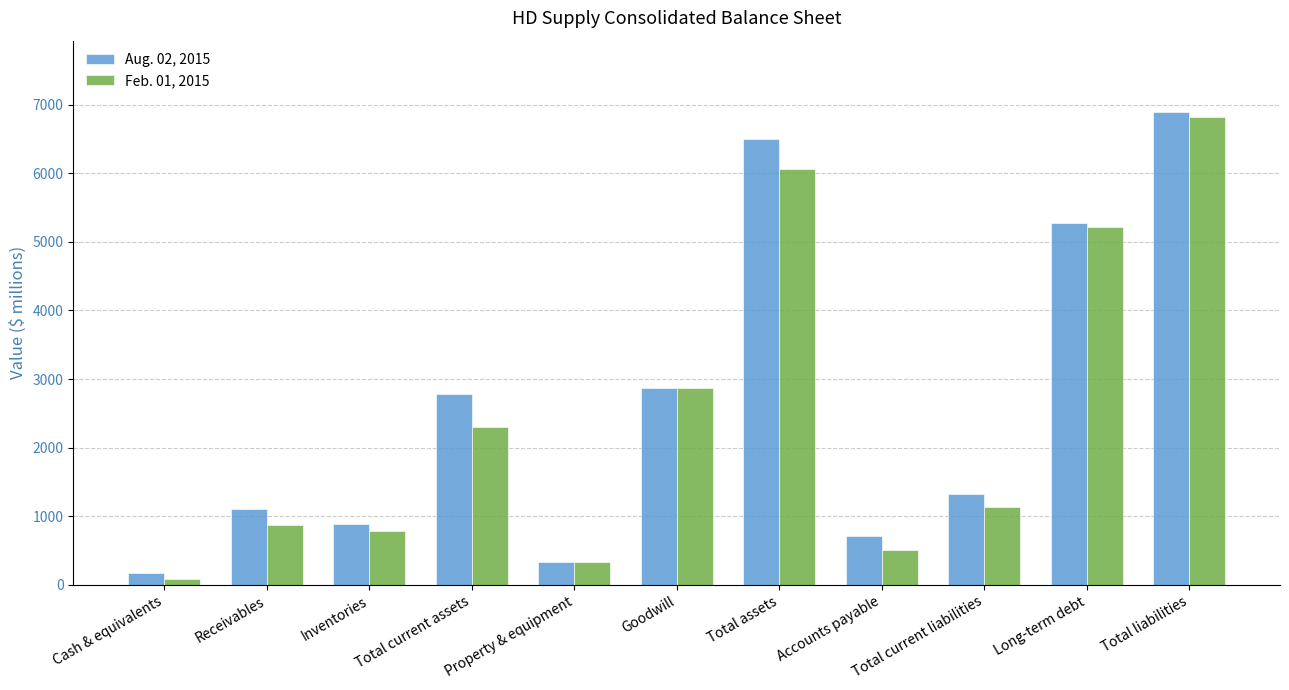

How many data points does each series have?

11